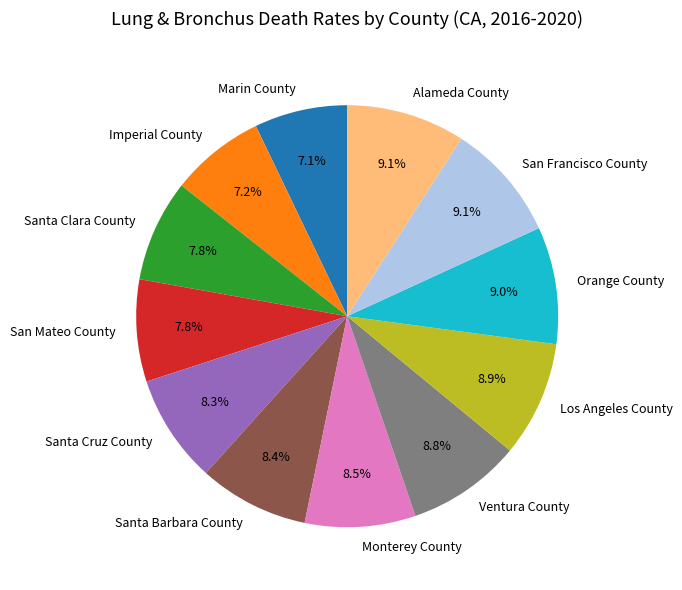

How many slices are in this pie chart?

12